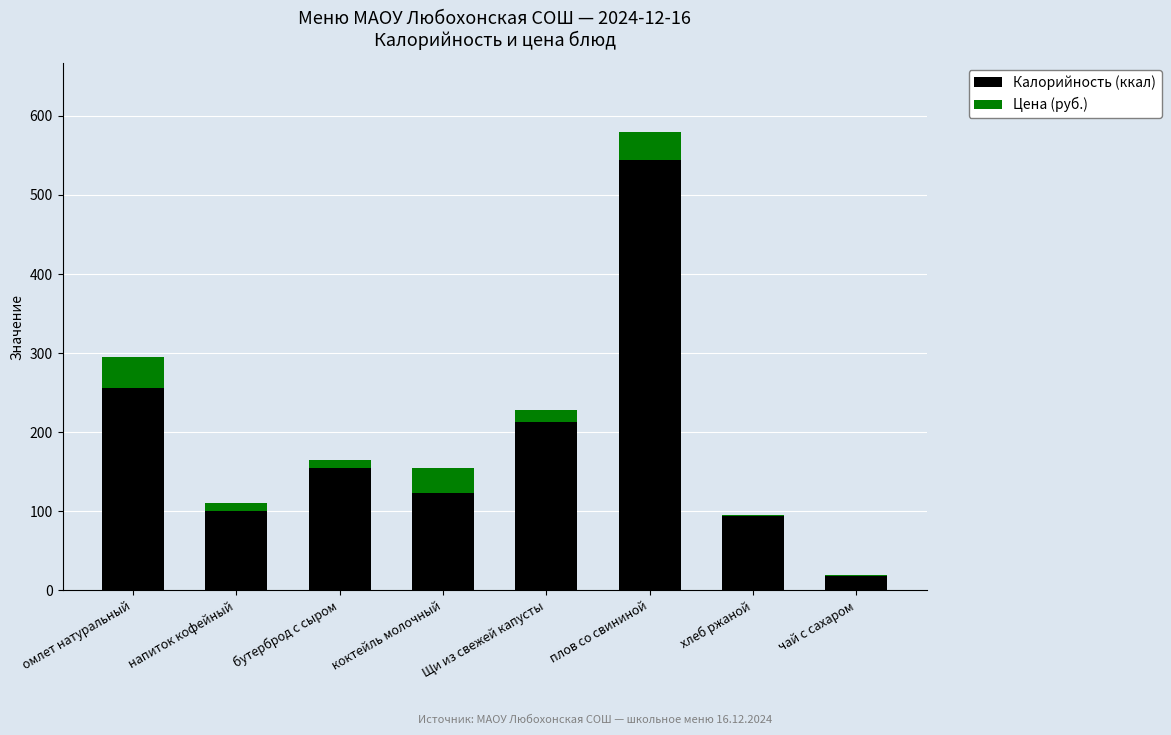

What value does the Калорийность (ккал) series have at омлет натуральный?

255.8